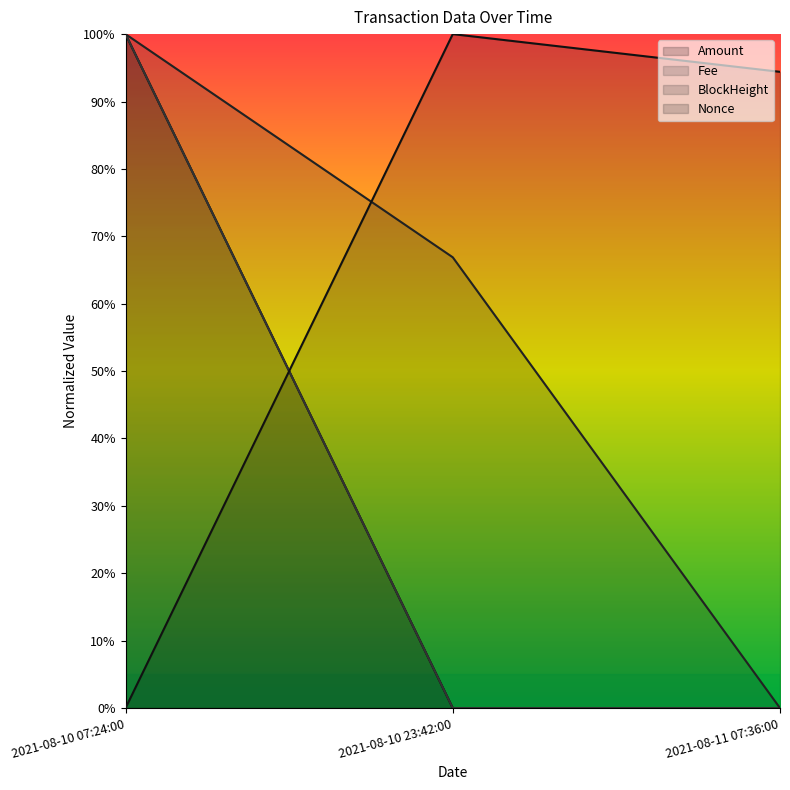

What is the sum of all BlockHeight values?

1.7